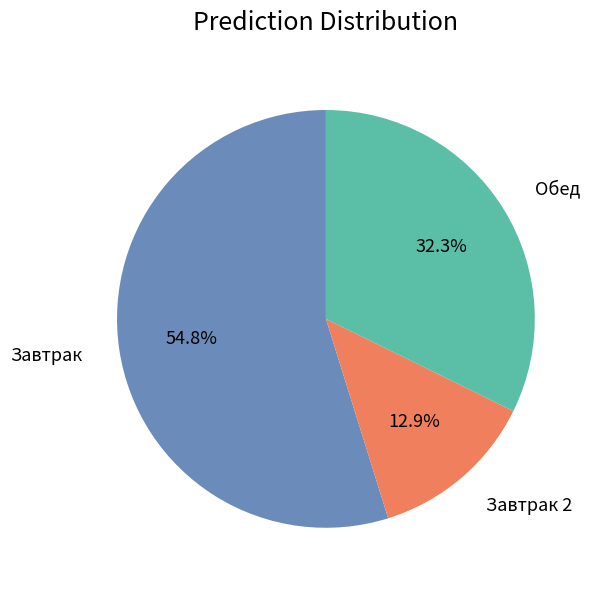

Rank the categories by value from lowest to highest.

Завтрак 2, Обед, Завтрак